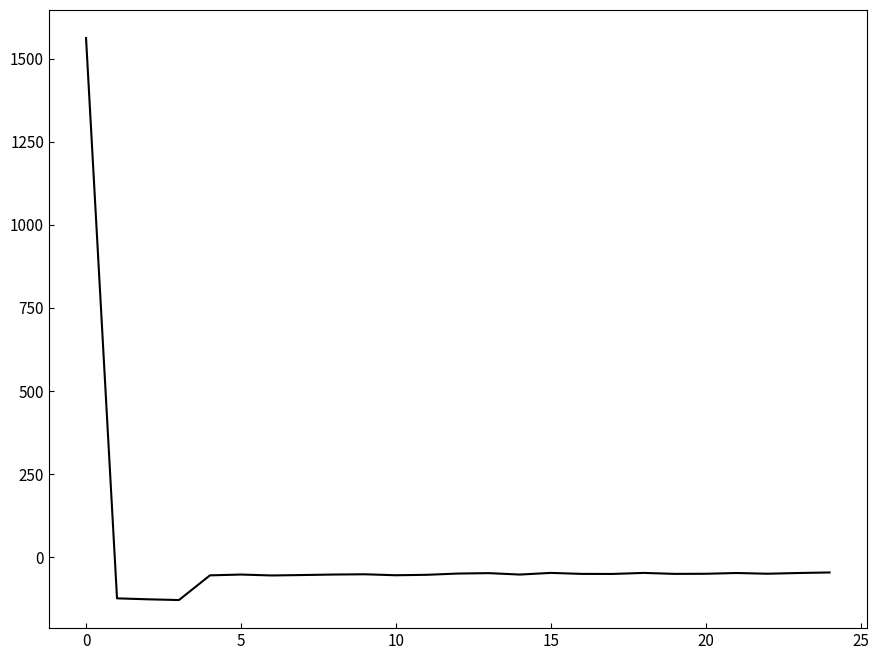

What is the difference between the maximum and minimum values?

1690.4